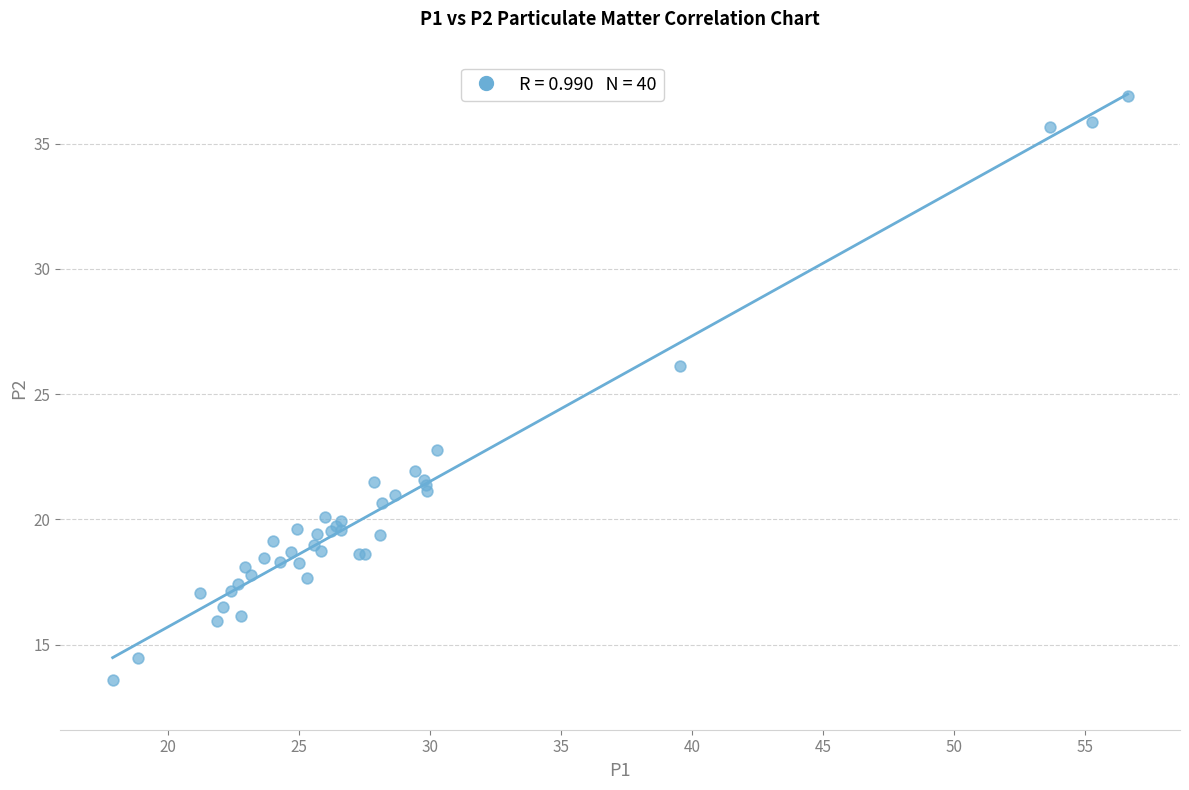

What Y value in the scatter plot is closest to 25?

26.1